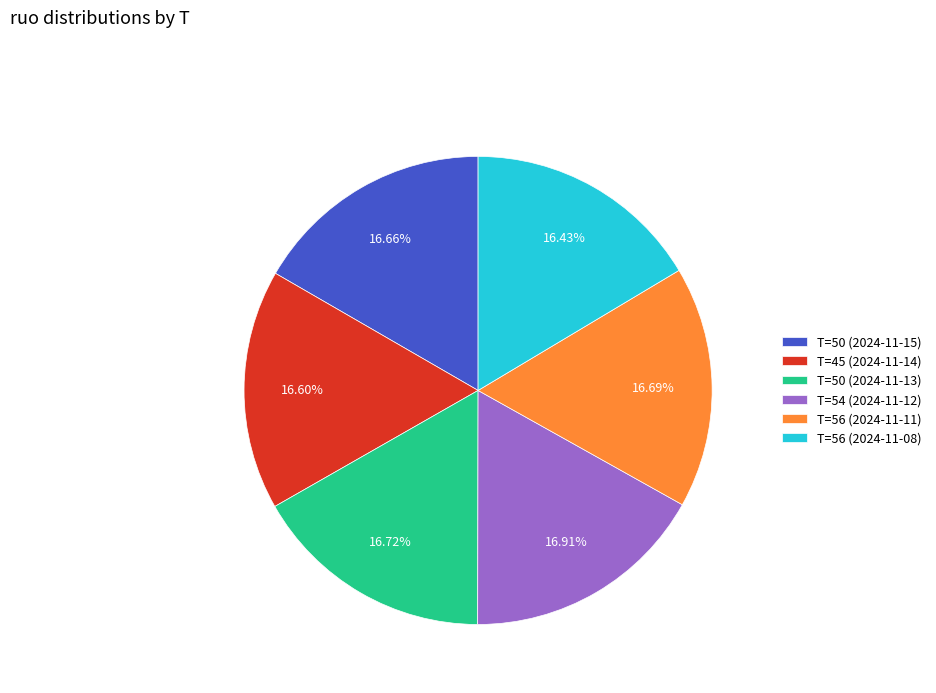

Combined, do T=50 (2024-11-15) and T=45 (2024-11-14) account for over 50%?

No